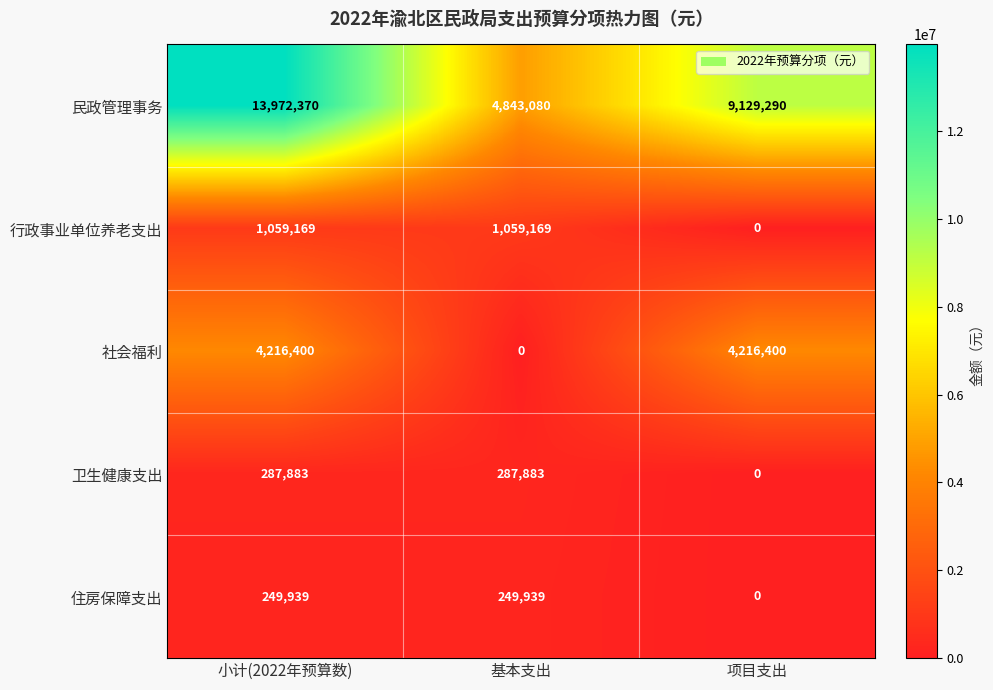

Reading left to right, transcribe all the data shown in this chart.

民政管理事务: 13972370	4843080	9129290
行政事业单位养老支出: 1059169	1059169	0
社会福利: 4216400	0	4216400
卫生健康支出: 287883	287883	0
住房保障支出: 249939	249939	0